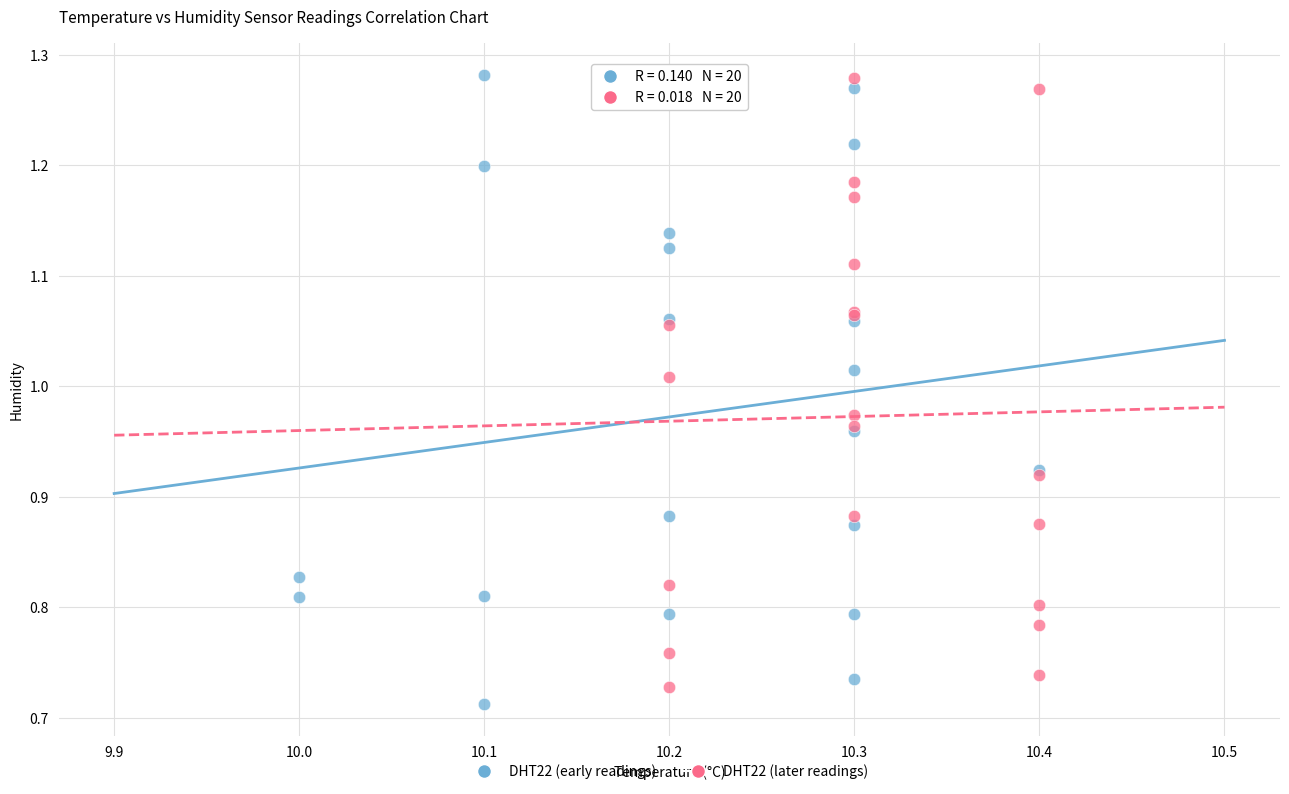

Which series has the widest spread of Y values?

DHT22 (early readings)